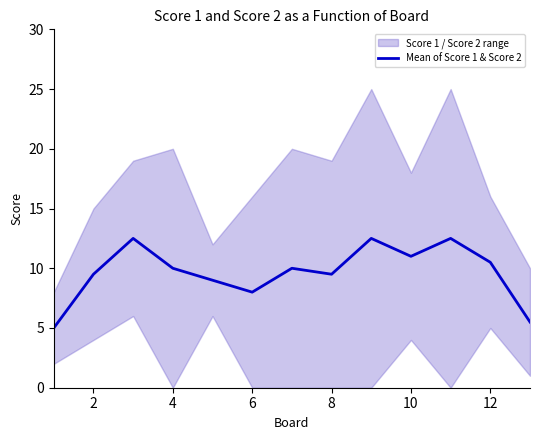

The value of Mean of Score 1 & Score 2 at 6 is 11.7. True or false?

False